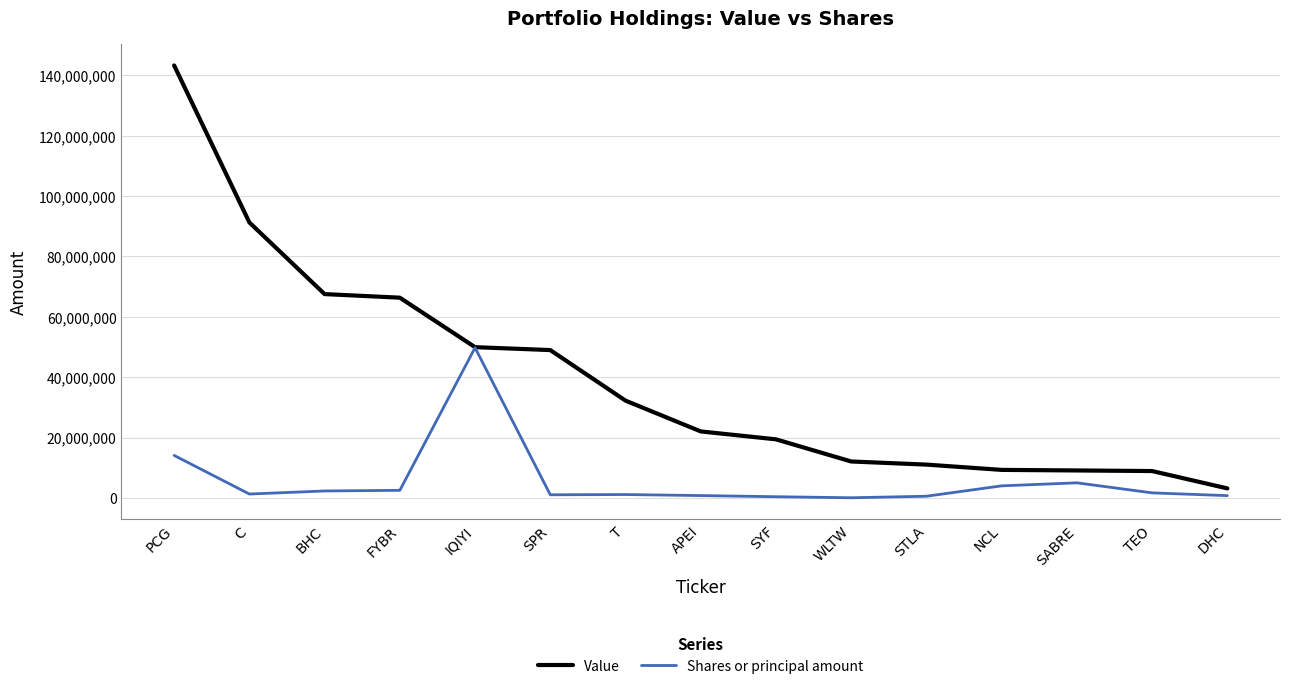

At which category is the sum across all series the highest?

PCG